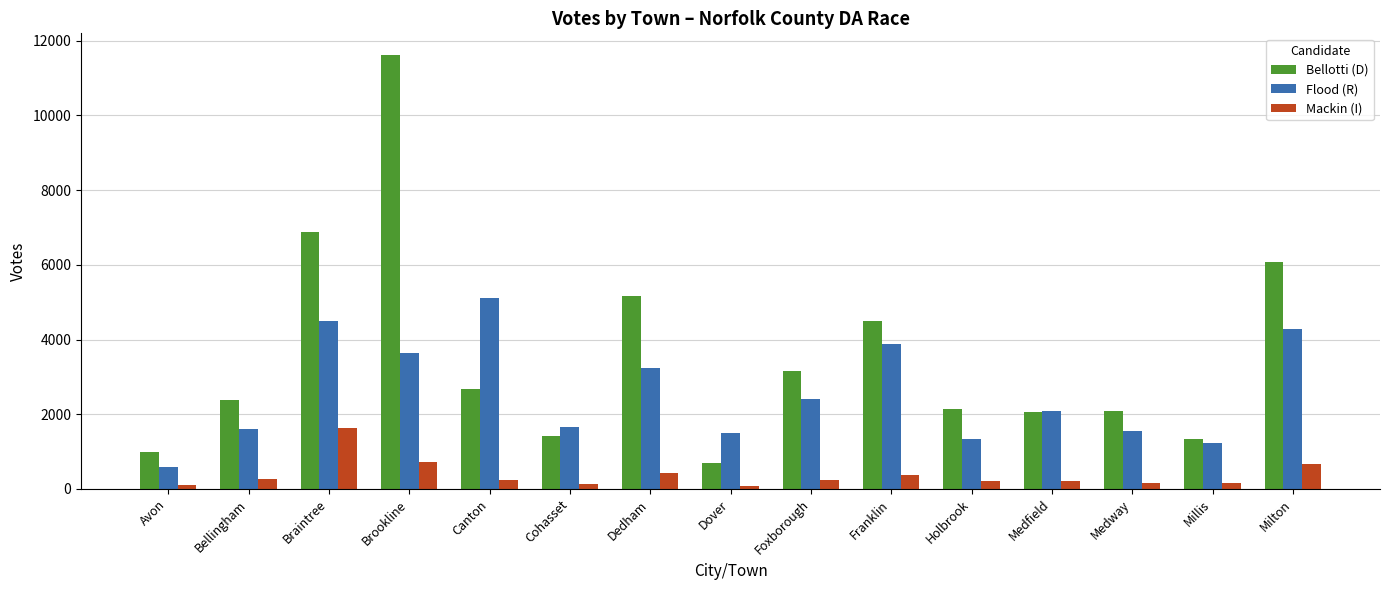

What is the total value across all series at Dover?

2276